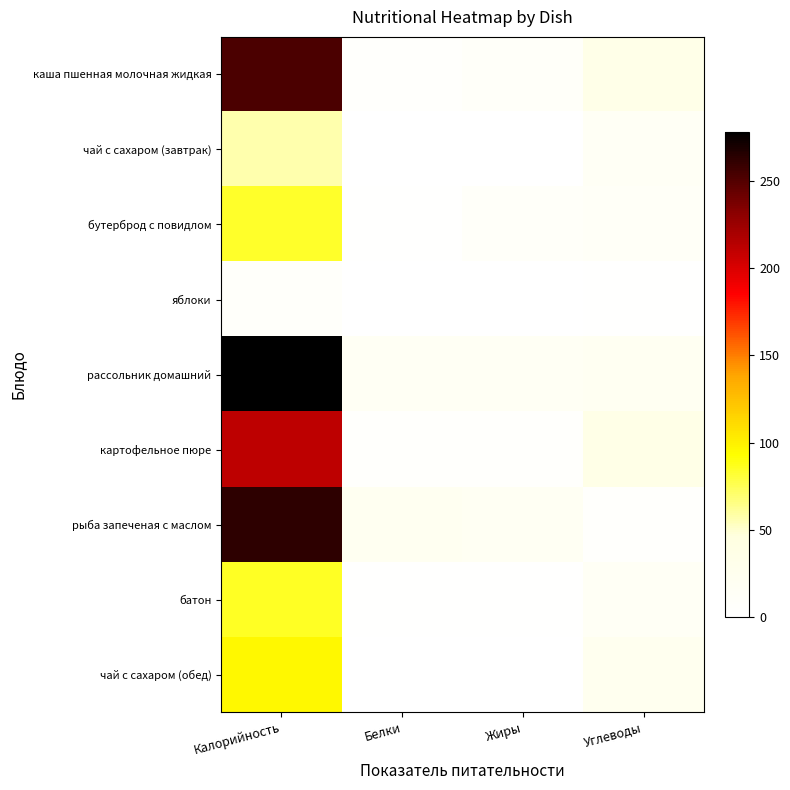

How many categories are shown in the chart?

4